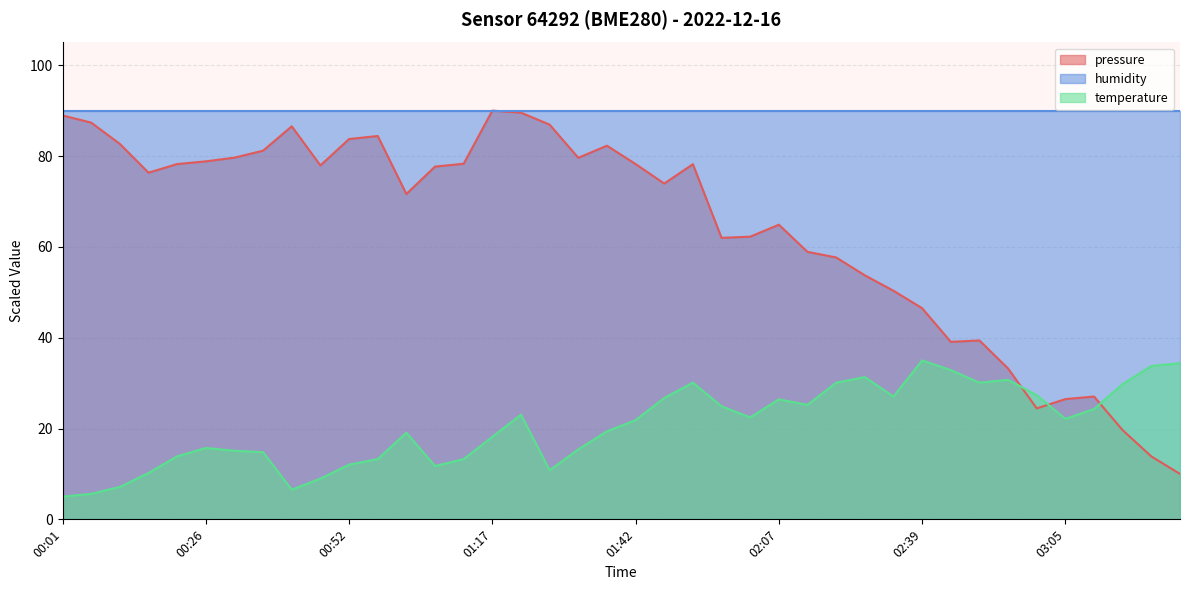

What is the greatest value displayed?

90.0